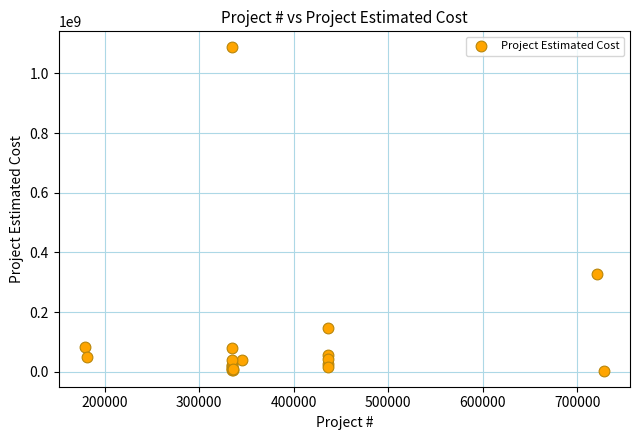

What Y value in the scatter plot is closest to 545290576?

326154895.8